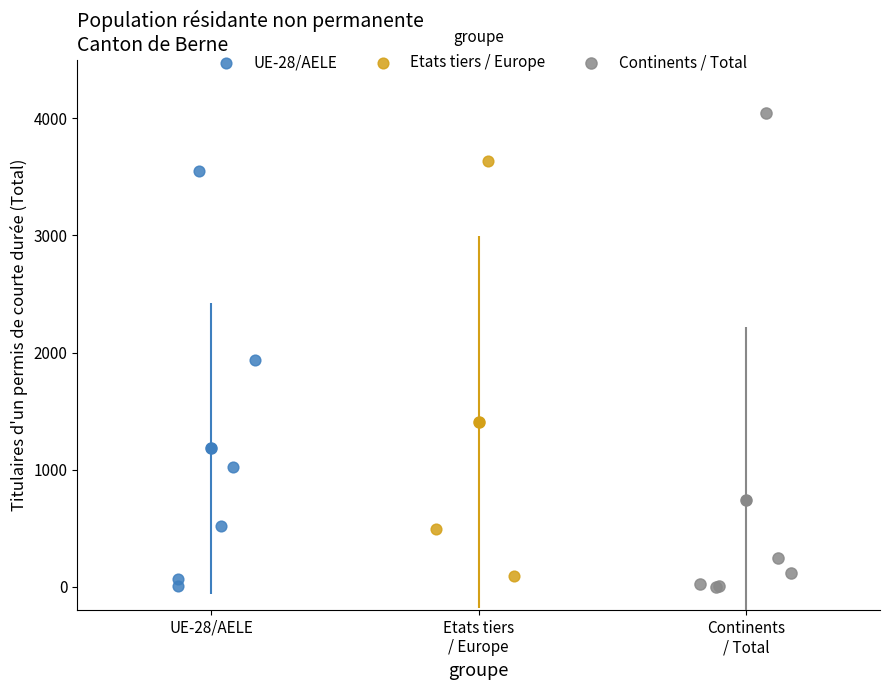

Which series contains the highest Y value?

Continents / Total